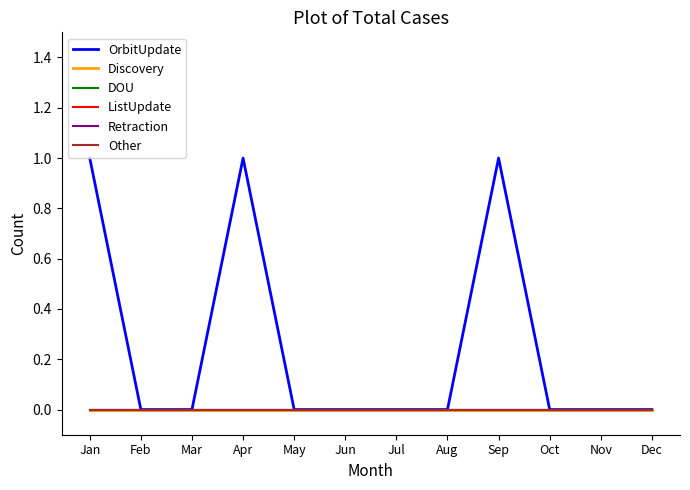

Does the chart display data point markers on the line(s)?

No